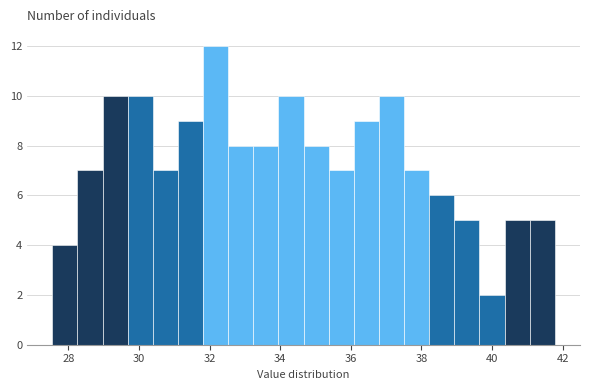

Read against the x-axis, roughly where is the centre of the tallest bar?

32.2